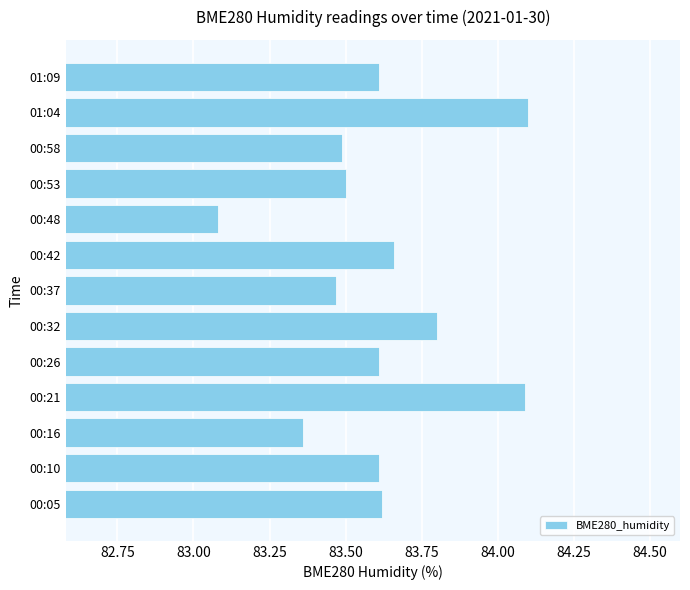

What is the difference between the maximum and minimum values?

1.0